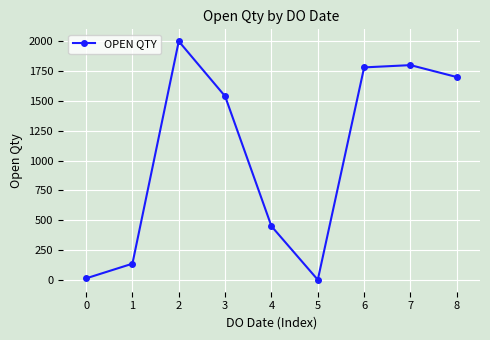

Is this an area chart (filled region under the line)?

No